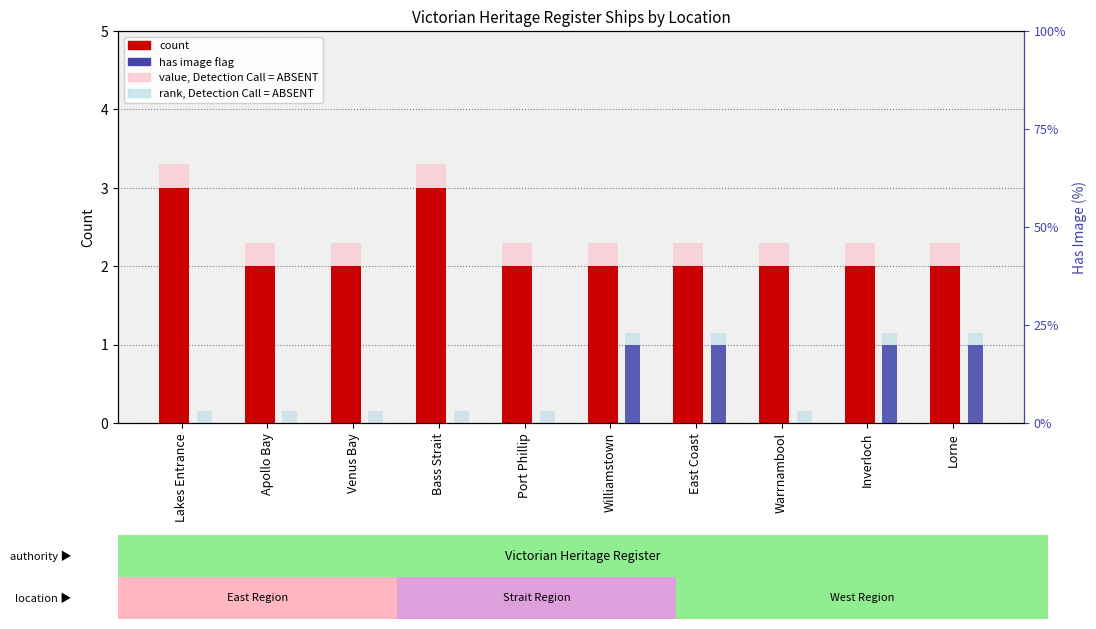

Which series changed the most between Apollo Bay and Venus Bay?

count